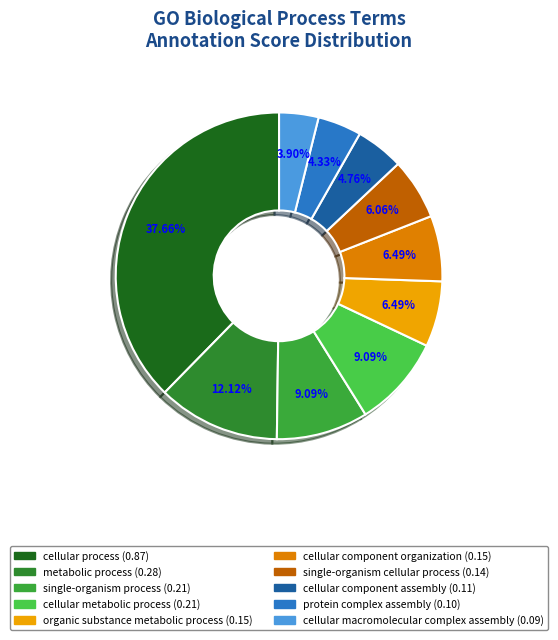

The protein complex assembly slice represents 17% of the pie. True or false?

False